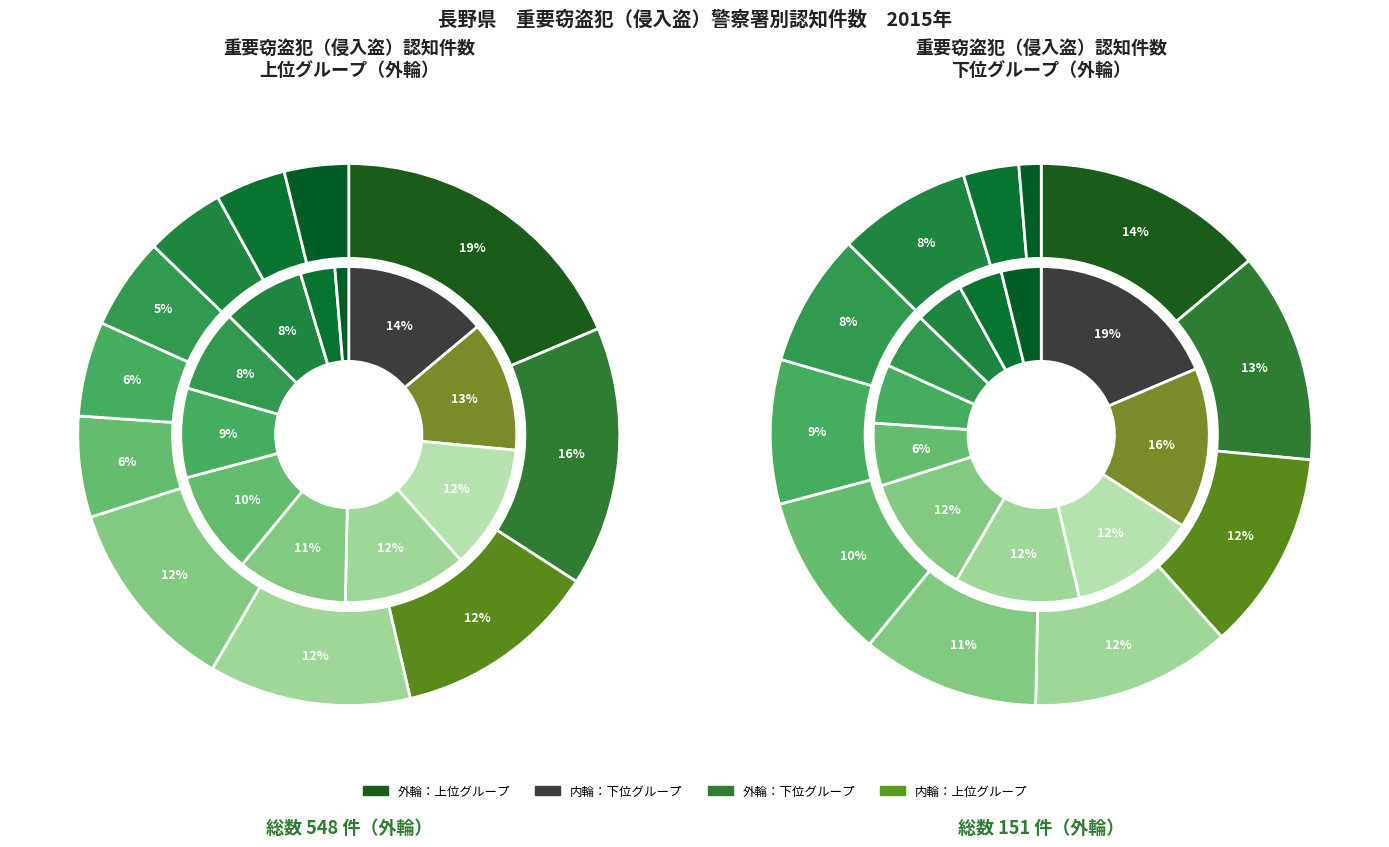

True or false: 上田 accounts for 19% of the total.

False